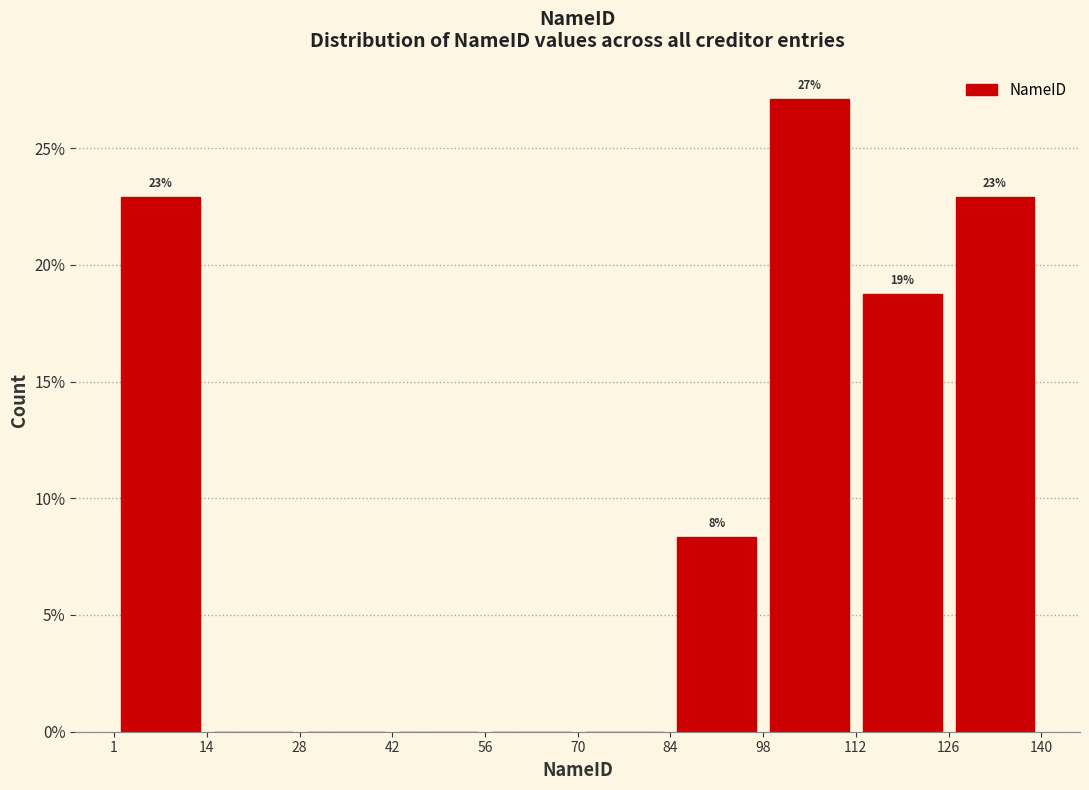

Which range on the x-axis has the tallest bar?

98 to 112